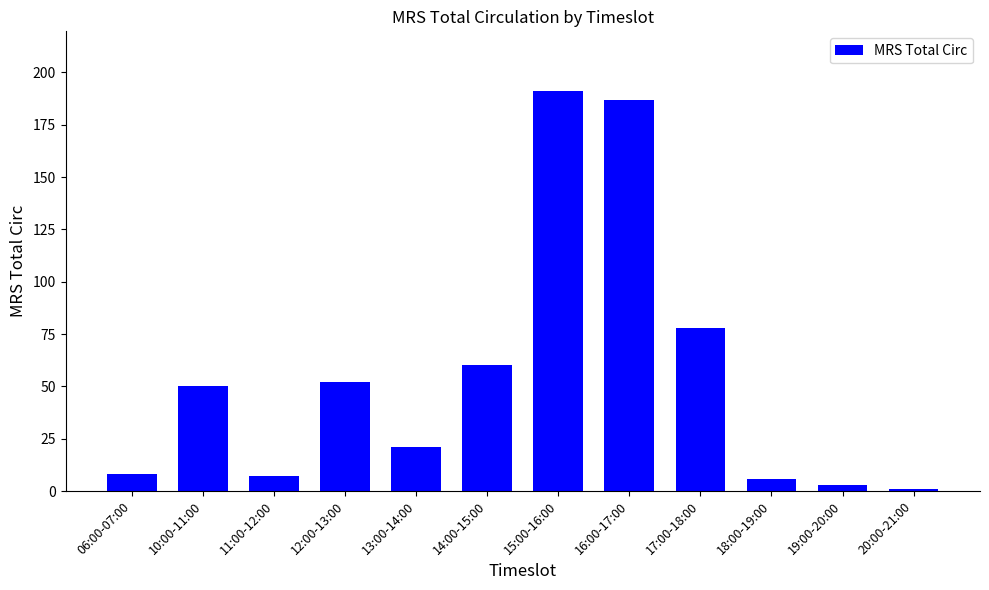

What is the label of the 7th bar from the right?

14:00-15:00